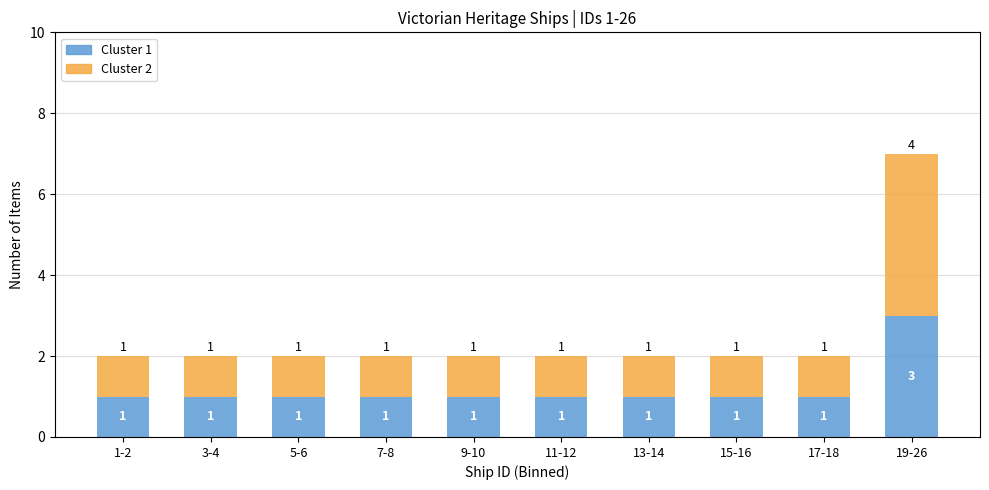

Reading left to right, what are the values for Cluster 1?

1	1	1	1	1	1	1	1	1	3